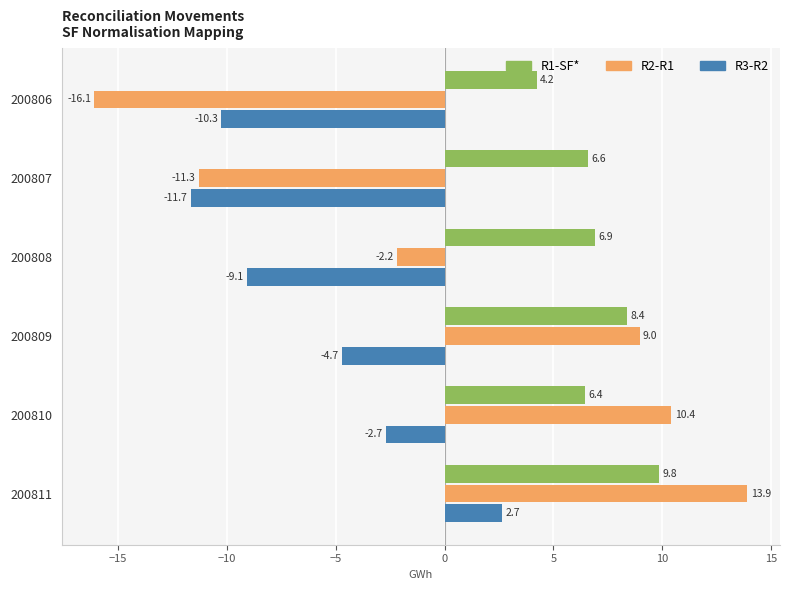

Rank the series by their average value, from lowest to highest.

R3-R2, R2-R1, R1-SF*